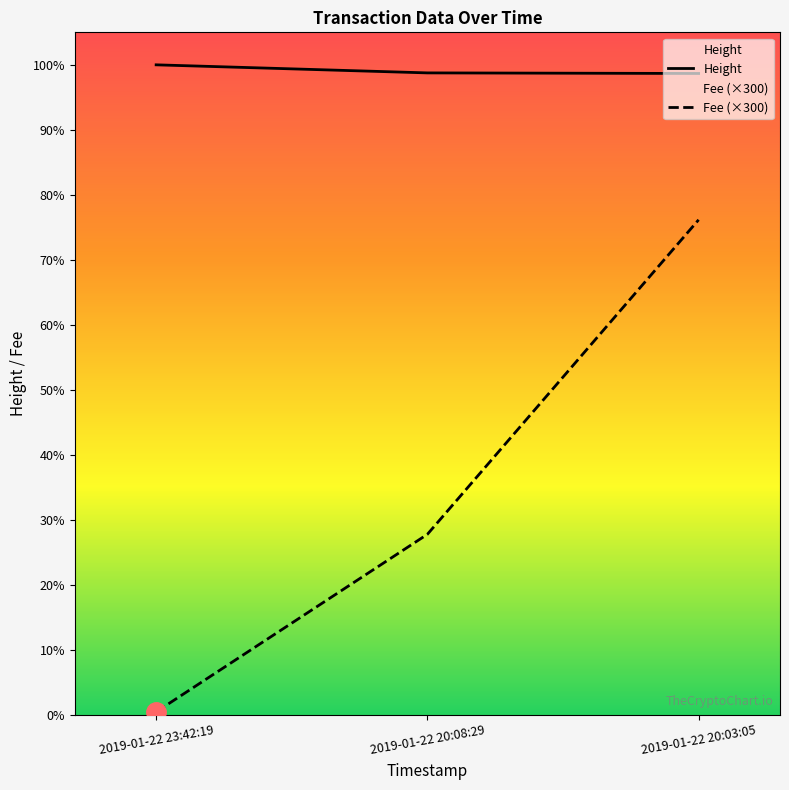

The Height series shows 4511.0 at 2019-01-22 23:42:19. True or false?

True